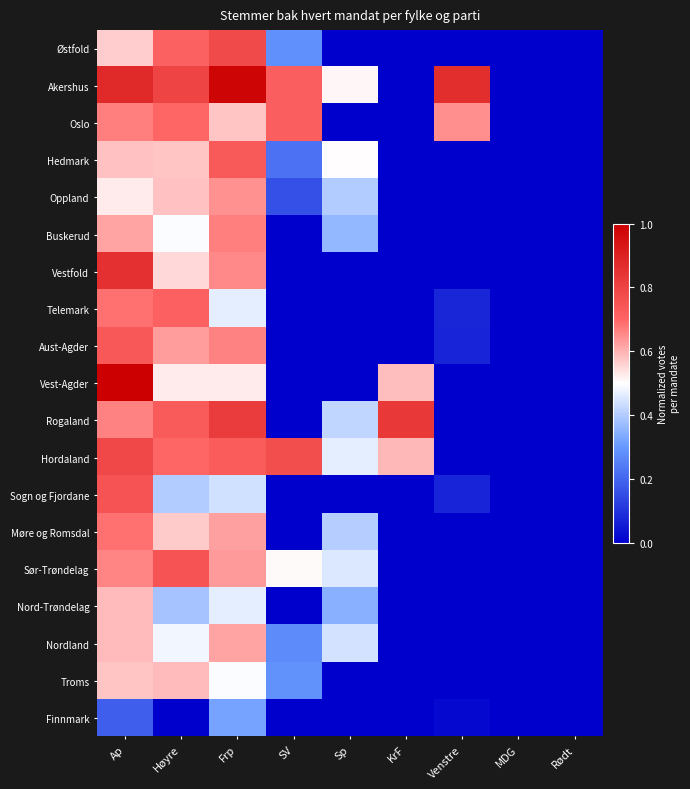

Rank the series by their maximum value, from lowest to highest.

Finnmark, Nord-Trøndelag, Troms, Nordland, Oppland, Buskerud, Møre og Romsdal, Telemark, Oslo, Hedmark, Aust-Agder, Sør-Trøndelag, Sogn og Fjordane, Østfold, Hordaland, Rogaland, Vestfold, Akershus, Vest-Agder